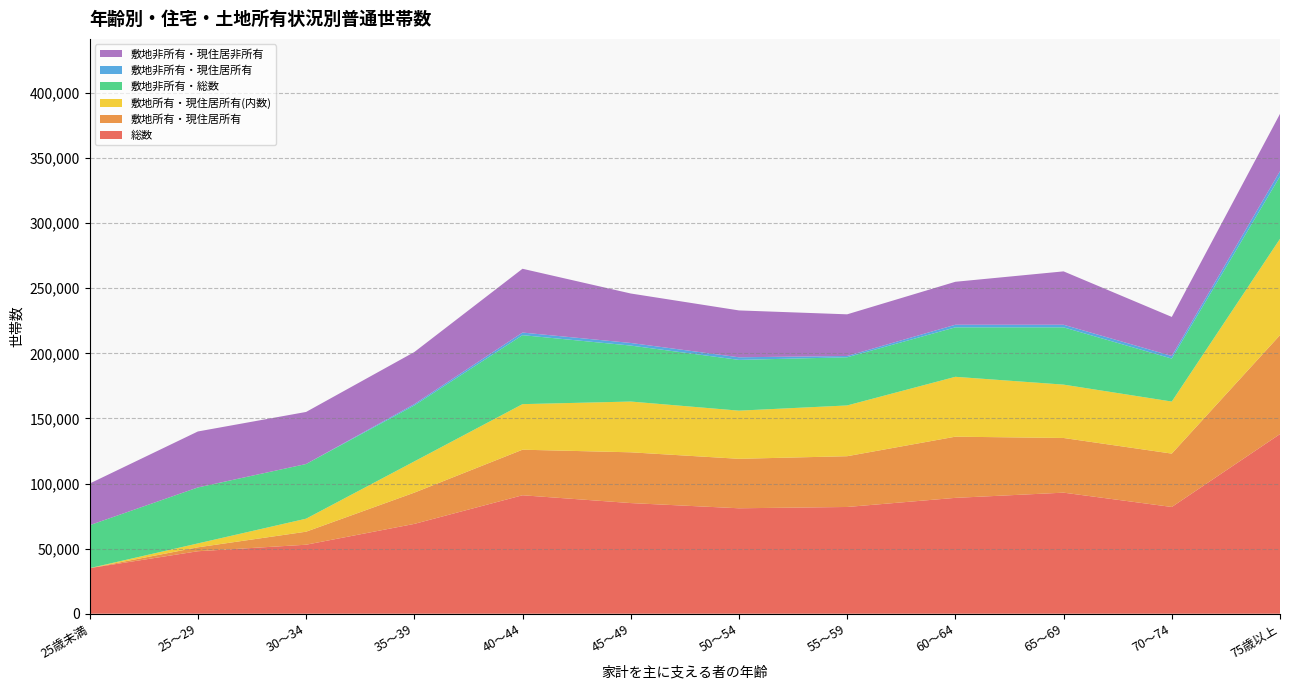

Reading left to right, list all the values displayed in this chart.

総数: 25歳未満=35000	25～29=48000	30～34=53000	35～39=69000	40～44=91000	45～49=85000	50～54=81000	55～59=82000	60～64=89000	65～69=93000	70～74=82000	75歳以上=138000
敷地所有・現住居所有: 25歳未満=0	25～29=3000	30～34=10000	35～39=24000	40～44=35000	45～49=39000	50～54=38000	55～59=39000	60～64=47000	65～69=42000	70～74=41000	75歳以上=76000
敷地所有・現住居所有(内数): 25歳未満=0	25～29=3000	30～34=10000	35～39=24000	40～44=35000	45～49=39000	50～54=37000	55～59=39000	60～64=46000	65～69=41000	70～74=40000	75歳以上=74000
敷地非所有・総数: 25歳未満=33000	25～29=43000	30～34=42000	35～39=43000	40～44=53000	45～49=43000	50～54=39000	55～59=37000	60～64=38000	65～69=44000	70～74=33000	75歳以上=48000
敷地非所有・現住居所有: 25歳未満=0	25～29=0	30～34=0	35～39=1000	40～44=2000	45～49=2000	50～54=2000	55～59=1000	60～64=2000	65～69=2000	70～74=2000	75歳以上=4000
敷地非所有・現住居非所有: 25歳未満=32000	25～29=43000	30～34=40000	35～39=40000	40～44=49000	45～49=38000	50～54=36000	55～59=32000	60～64=33000	65～69=41000	70～74=30000	75歳以上=44000